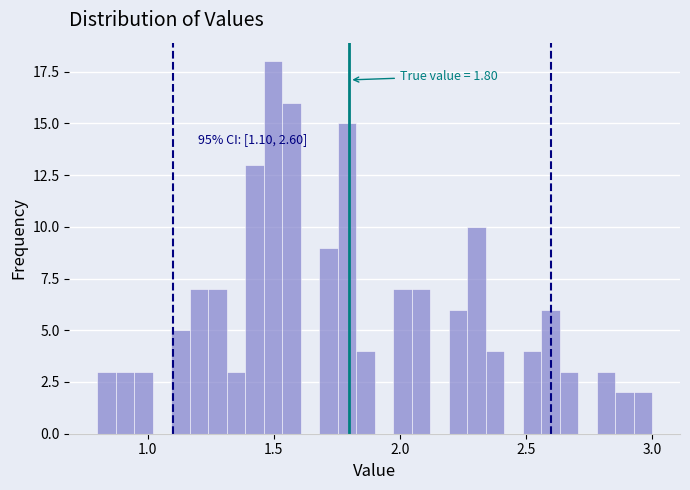

Around what value on the x-axis is the tallest bar? Give the approximate position of its centre, as read against the axis.

1.50